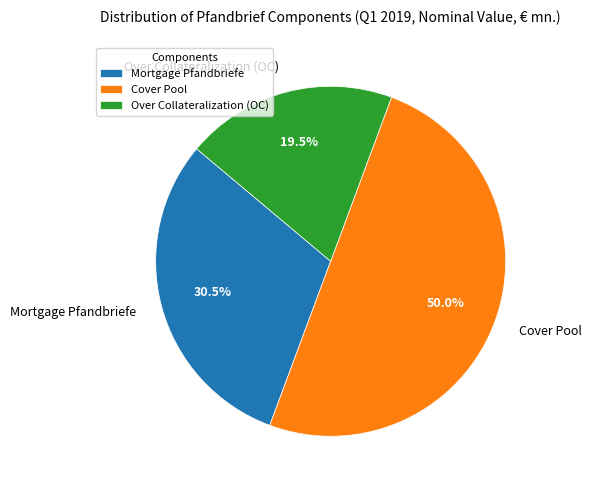

Which category has the biggest portion of the pie?

Cover Pool